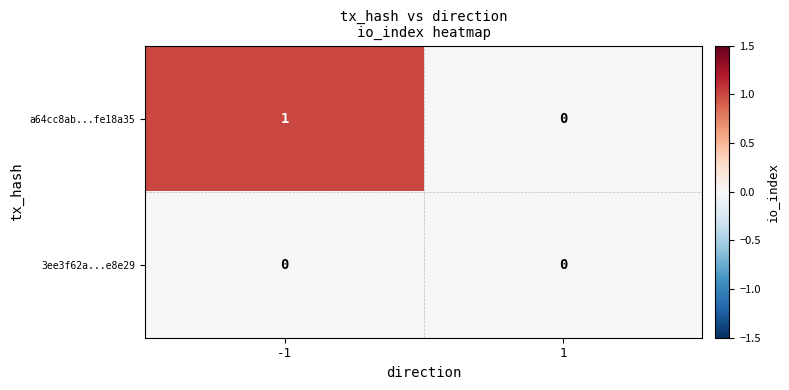

Which series has the largest total across all categories?

a64cc8ab...fe18a35